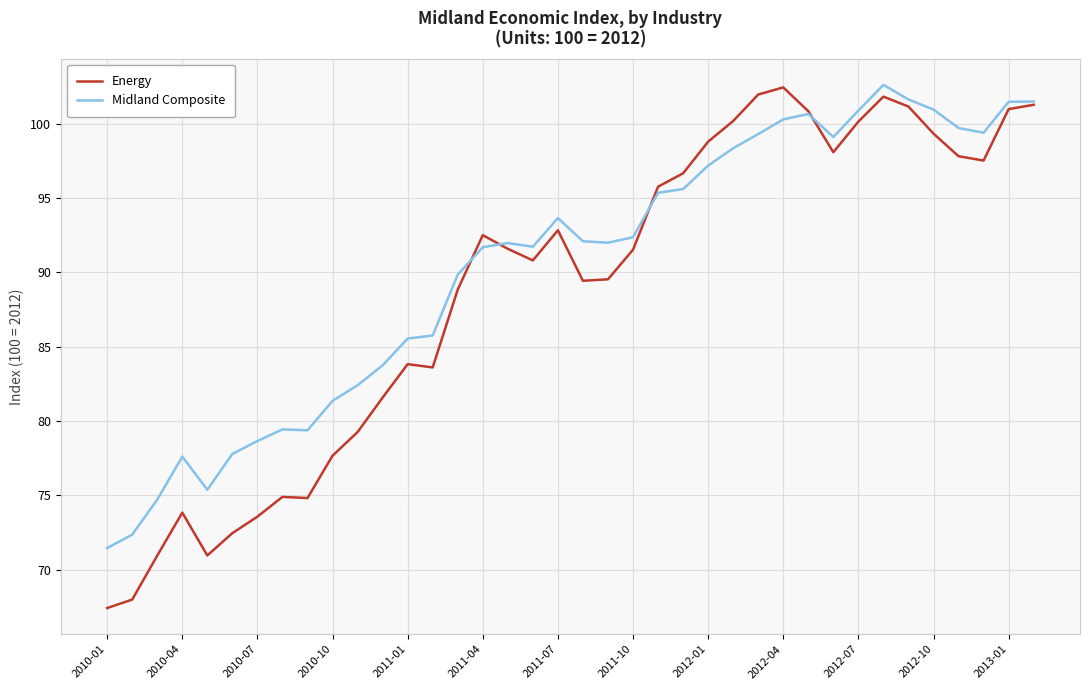

Which series has the widest spread of values?

Energy